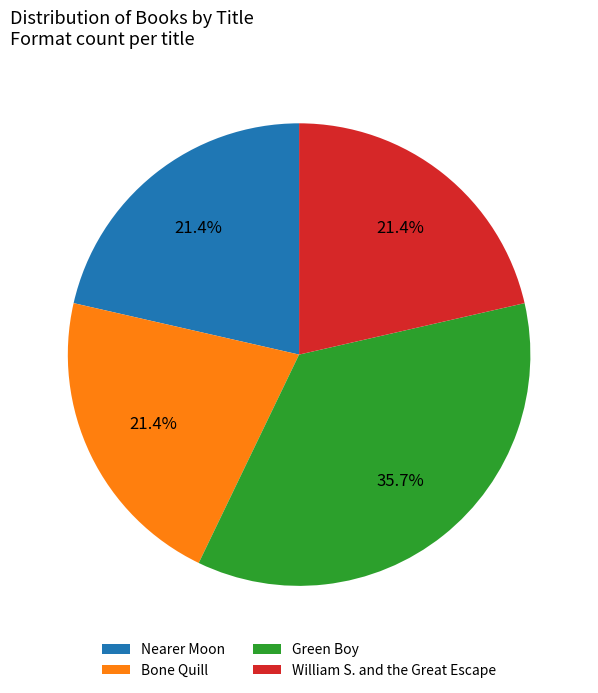

How much of the chart is everything except Green Boy?

64.3%